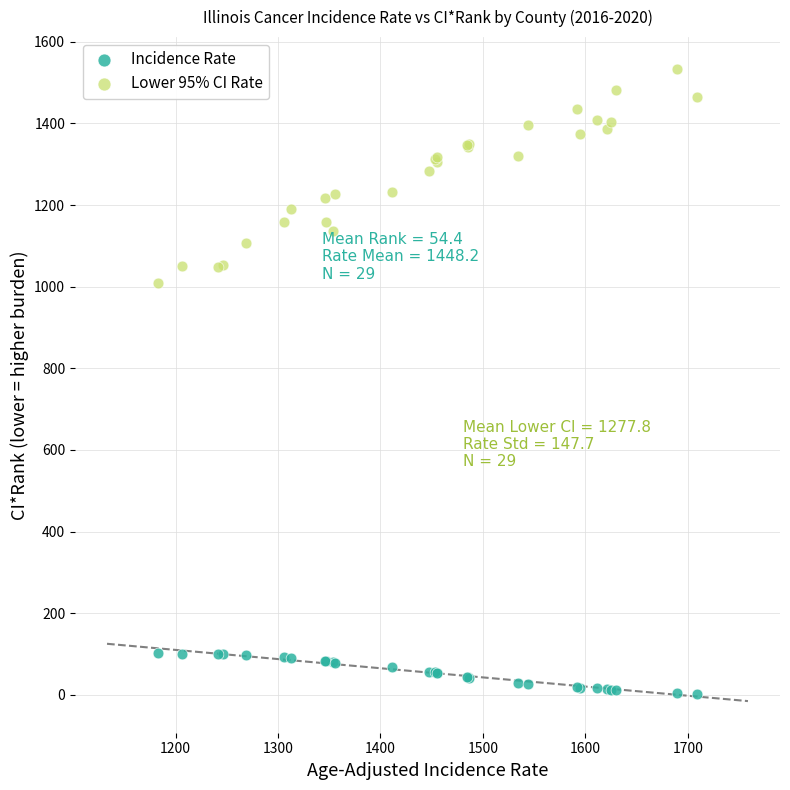

Which series reaches the minimum Y coordinate?

Incidence Rate